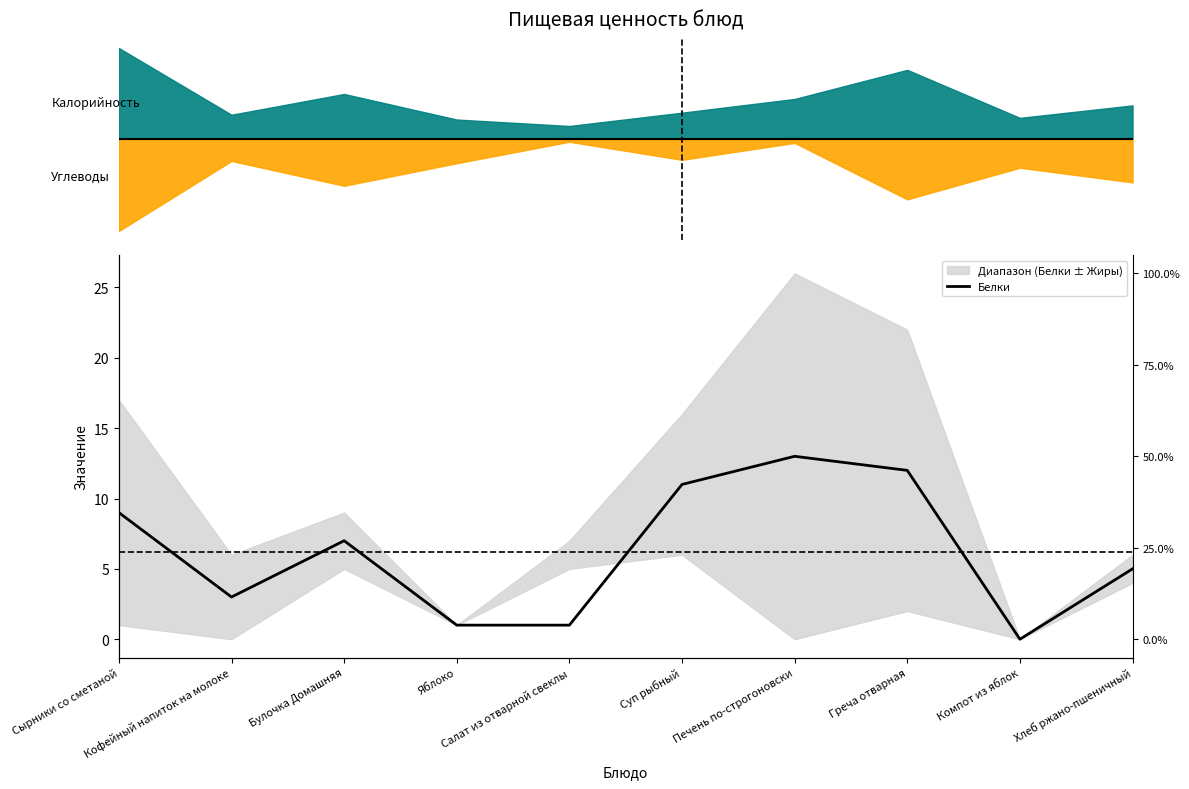

Where is the first local minimum?

Кофейный напиток на молоке